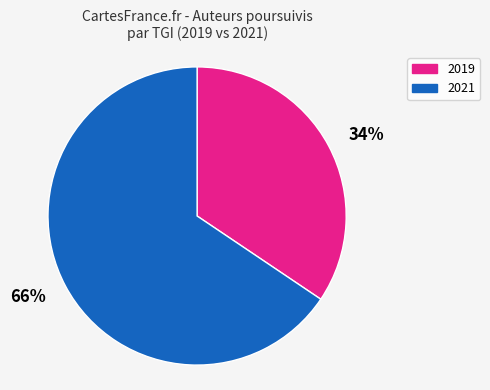

Rank the categories by value from highest to lowest.

66%, 34%